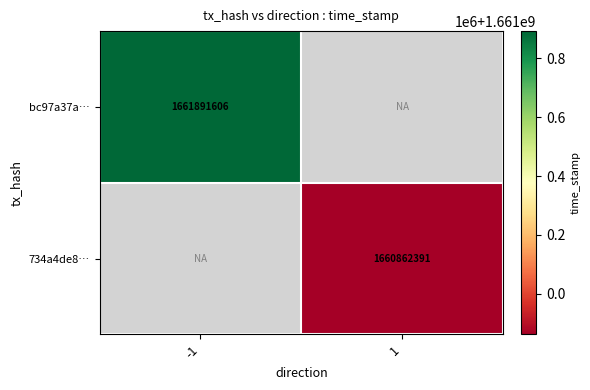

True or false: bc97a37a… has a value of 1042580524 at -1.

False